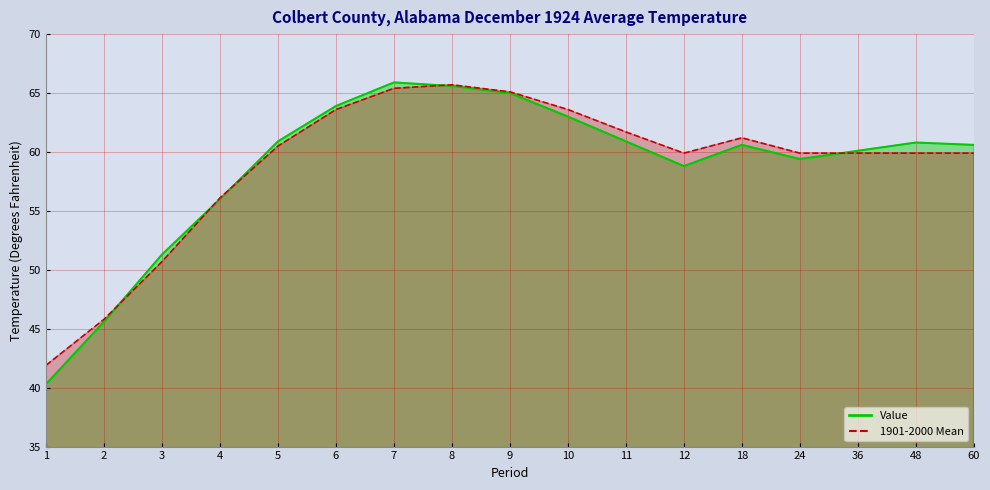

What is the total value across all series at 1?

82.2